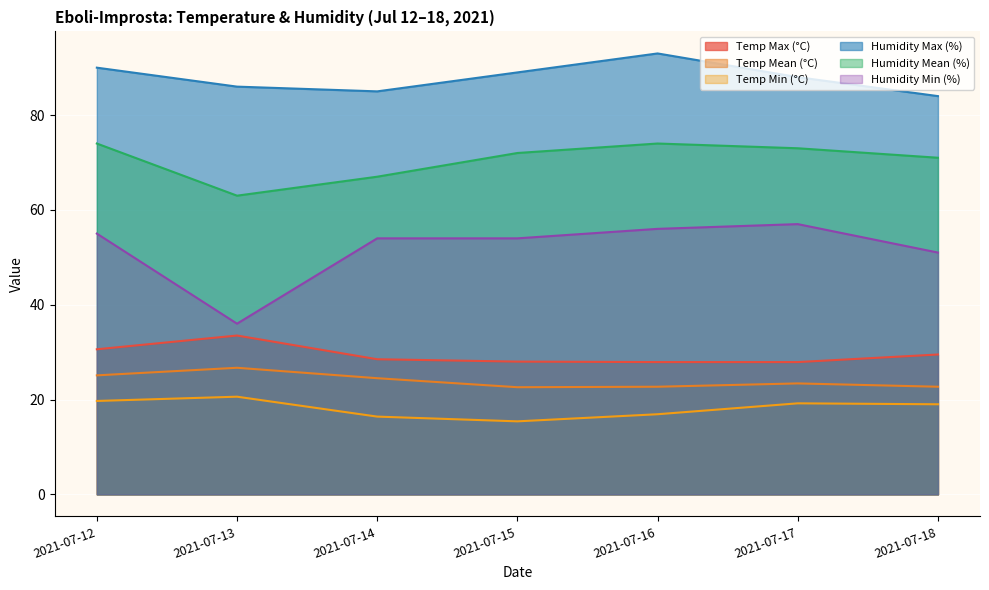

Where does the Temp Mean (°C) series first go above 23?

2021-07-12